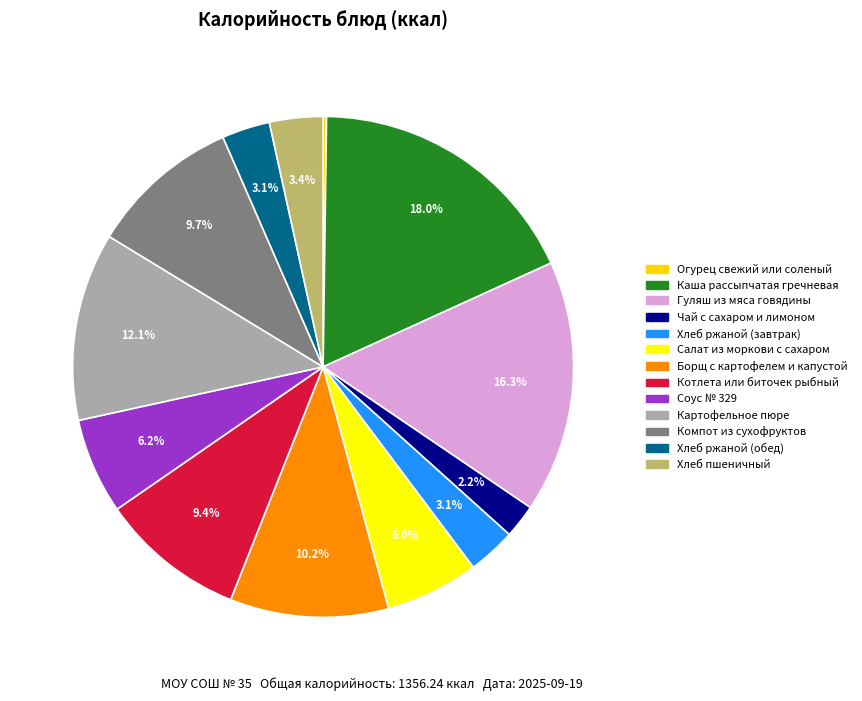

What percentage is the Борщ с картофелем и капустой slice, to the nearest percent?

10%